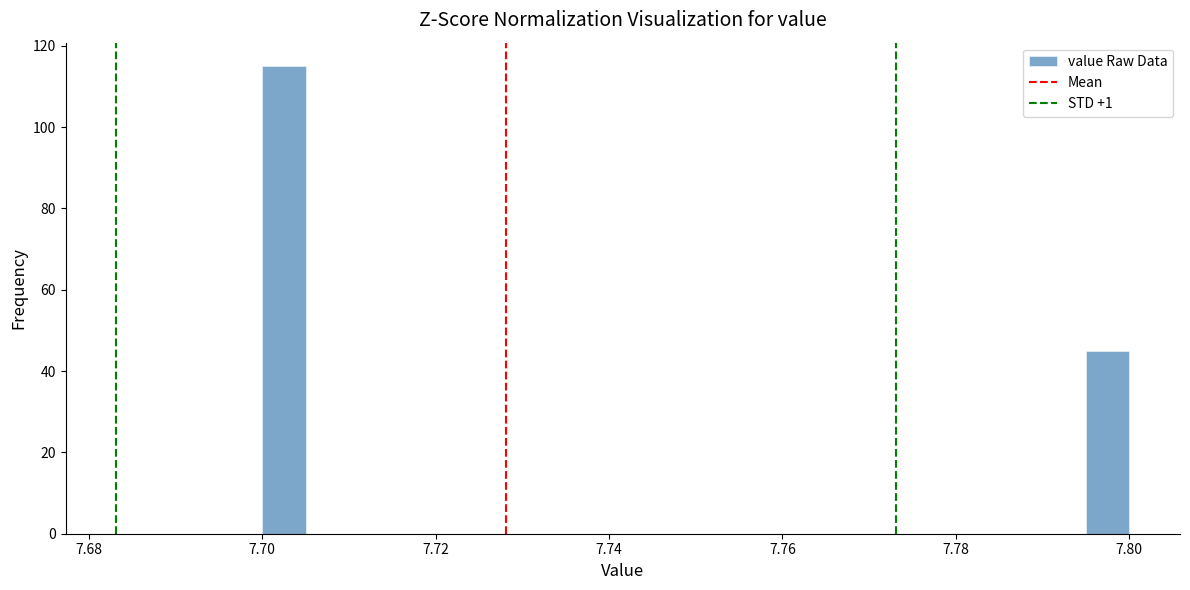

Read against the x-axis, roughly where is the centre of the tallest bar?

7.702